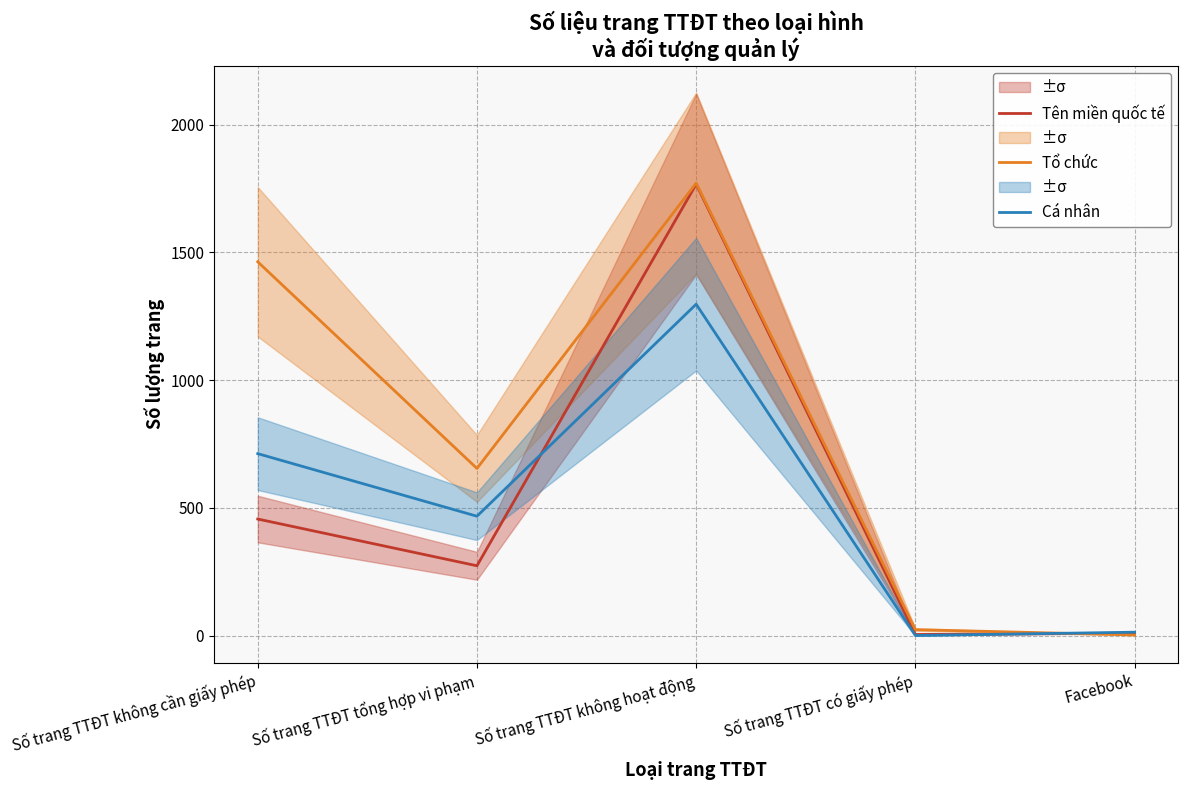

Which series changed the most between Số trang TTĐT không cần giấy phép and Số trang TTĐT có giấy phép?

Tổ chức